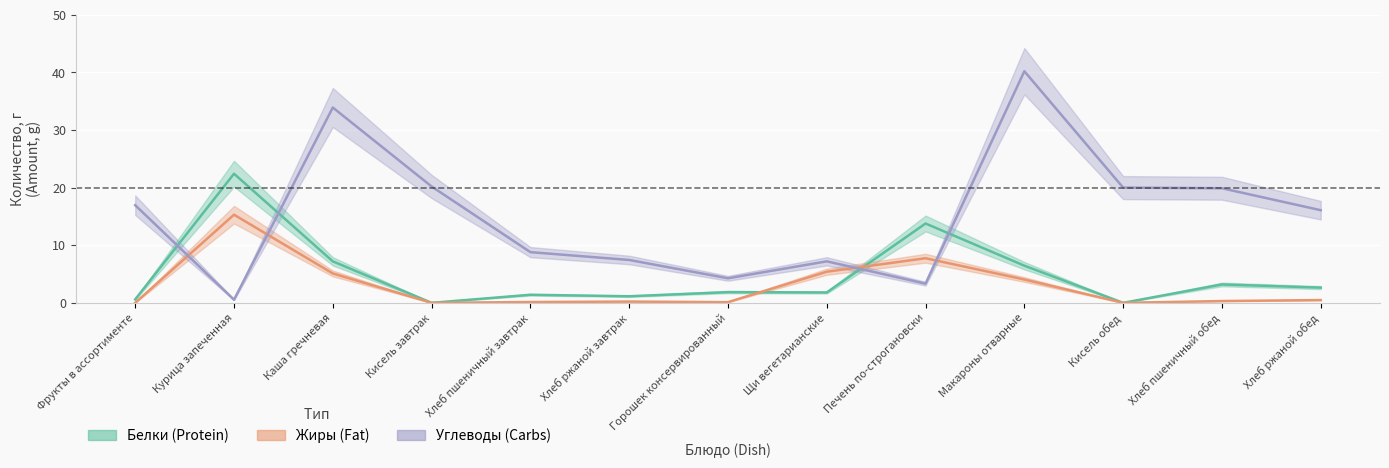

Is the value of Углеводы at Кисель завтрак greater than the value of Жиры at Горошек консервированный?

Yes